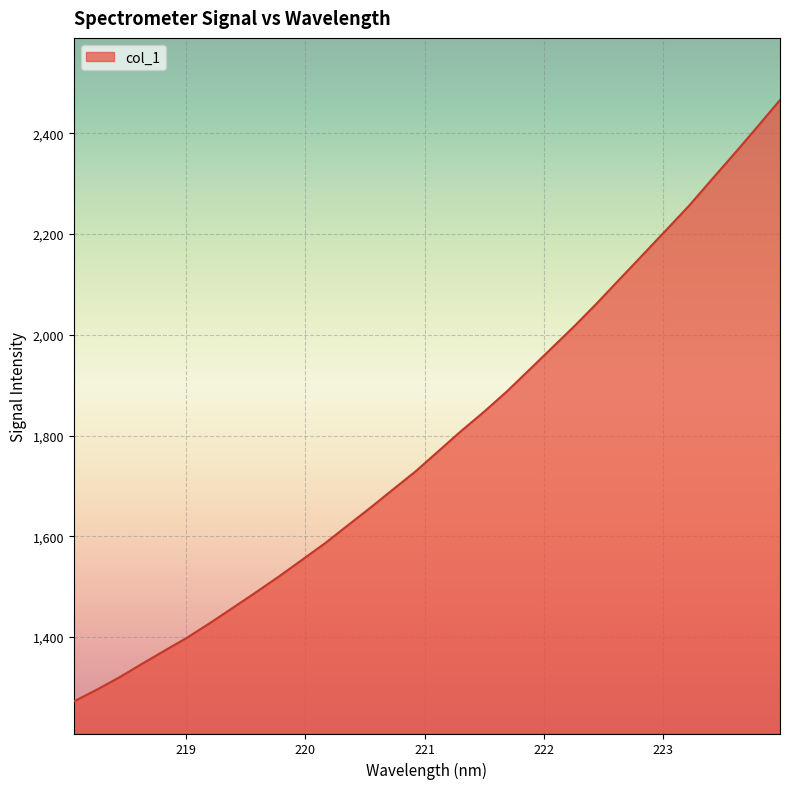

Which category has the highest value across all series?

223.9802